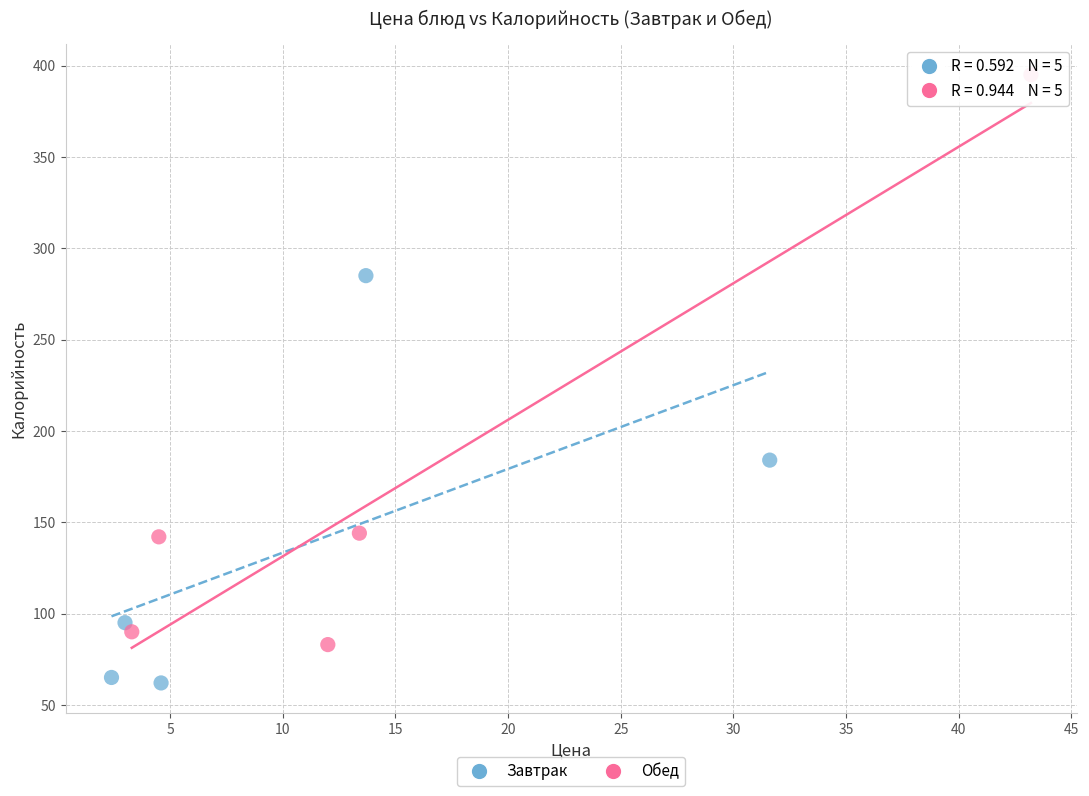

Which series contains the highest Y value?

Обед